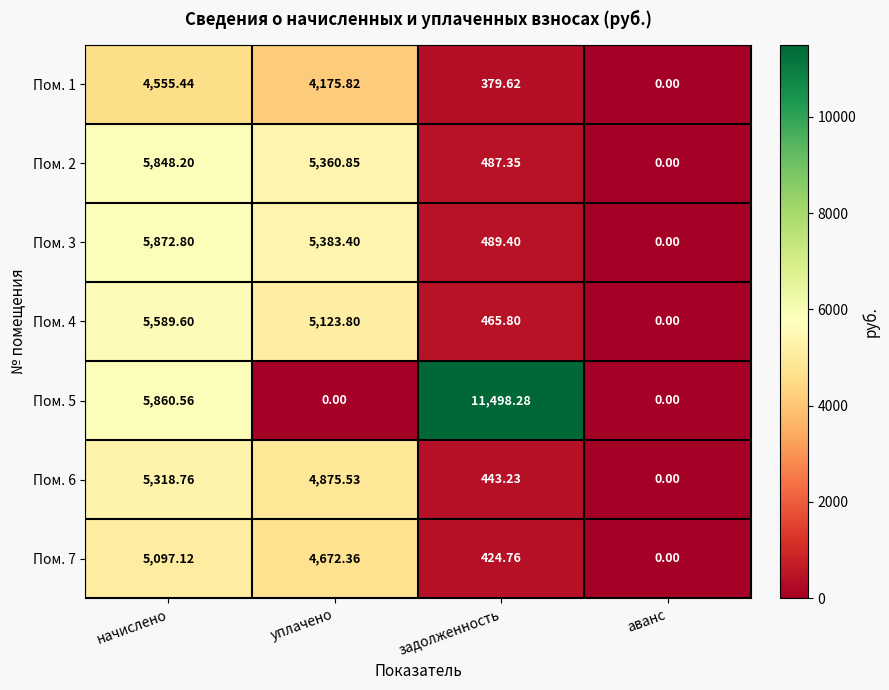

How many series are shown in this chart?

7